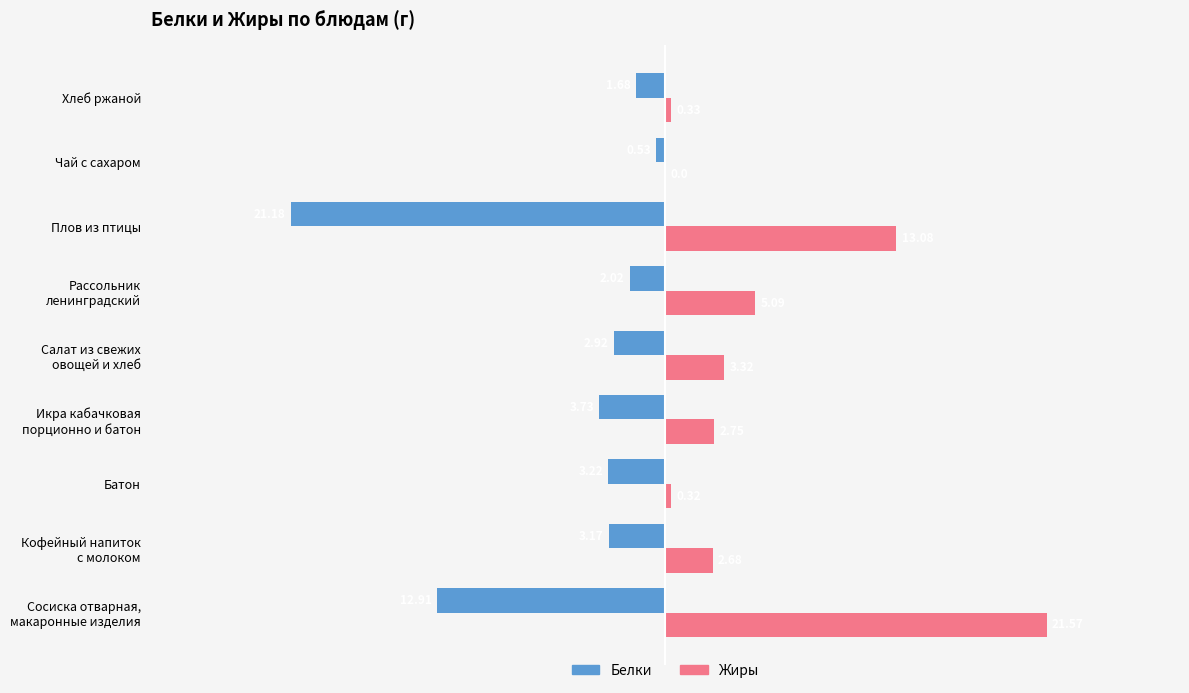

Which series has the largest total across all categories?

Жиры